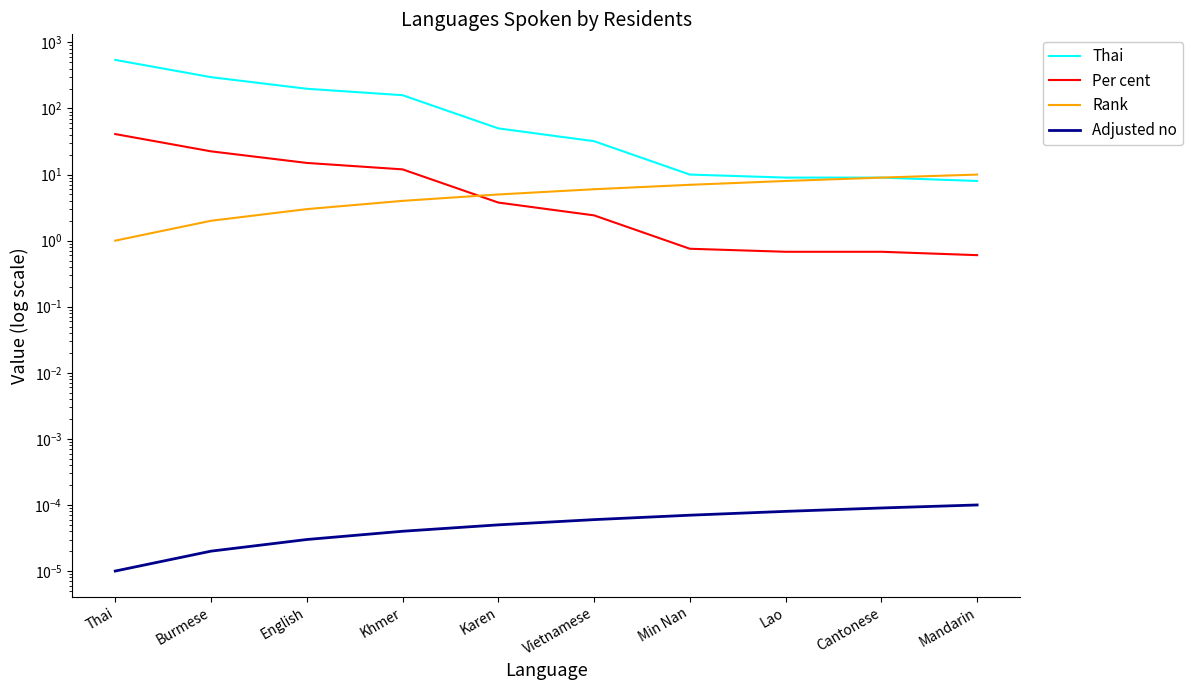

What is the highest value of the Thai series?

544.0